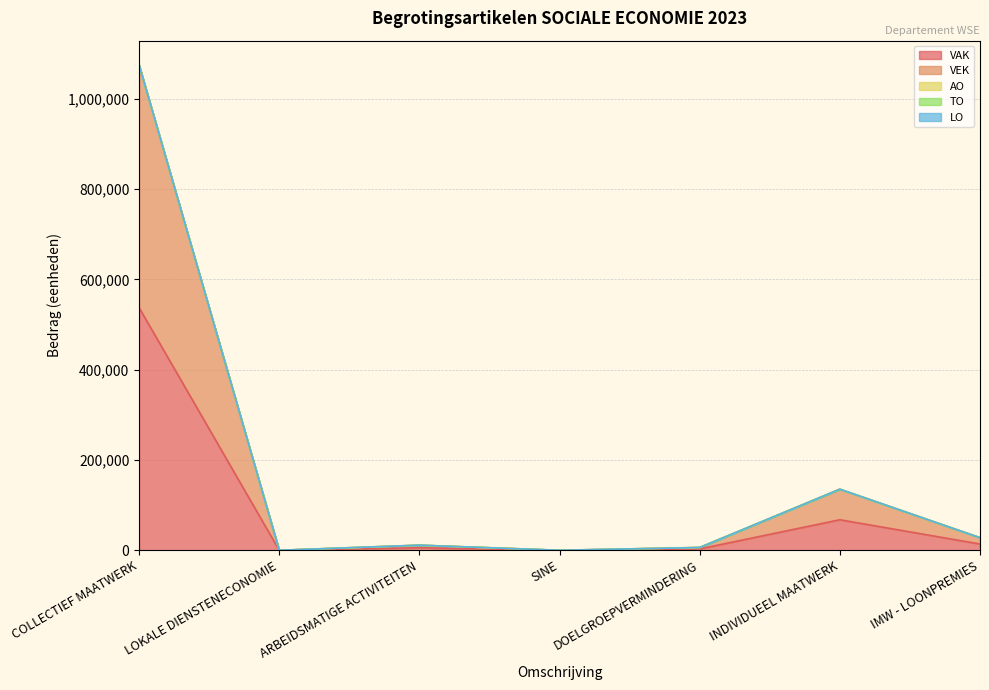

Does the chart have visible grid lines?

Yes